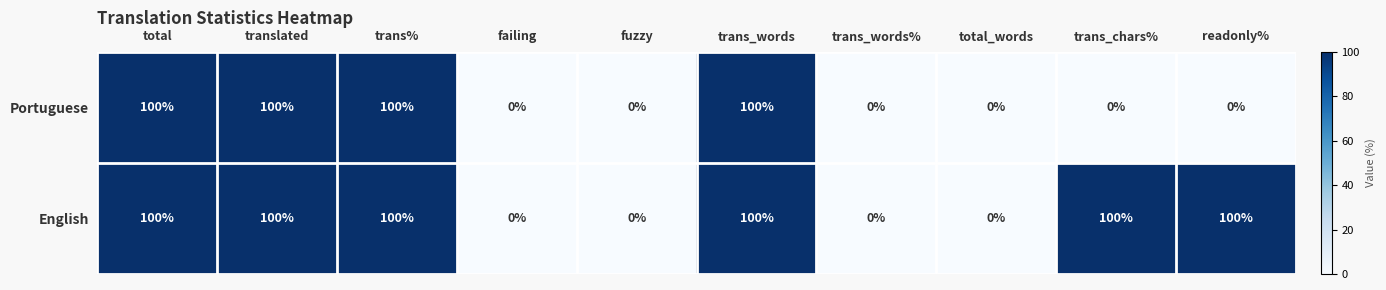

Count the Portuguese values in the range 0 to 100.

10